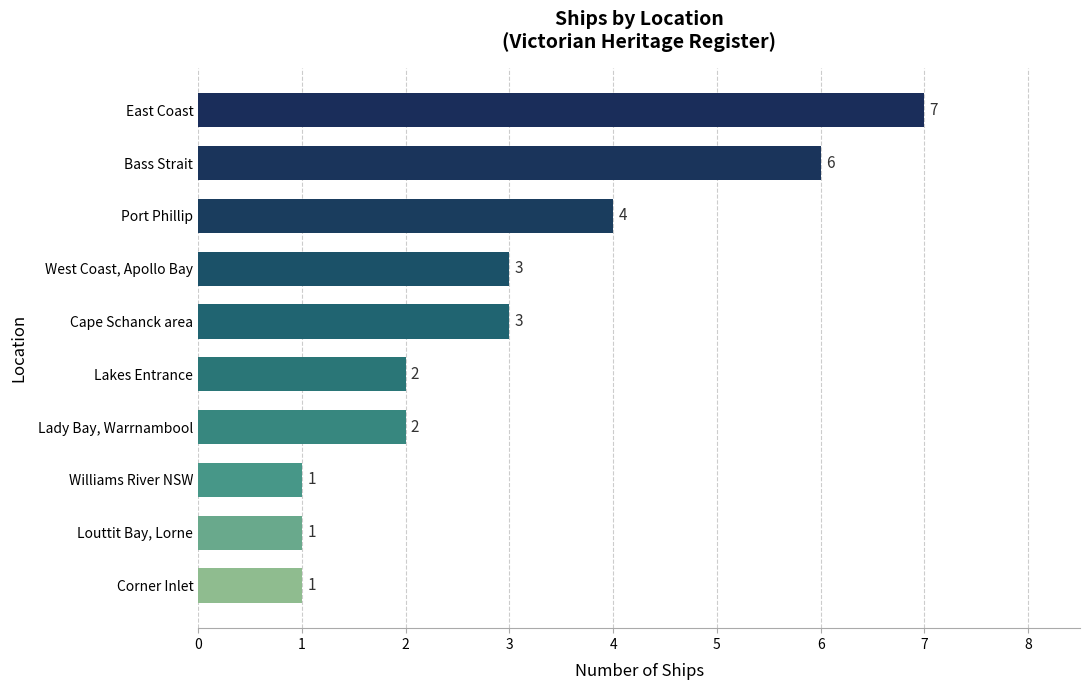

What is the difference between the second highest and second lowest values?

5